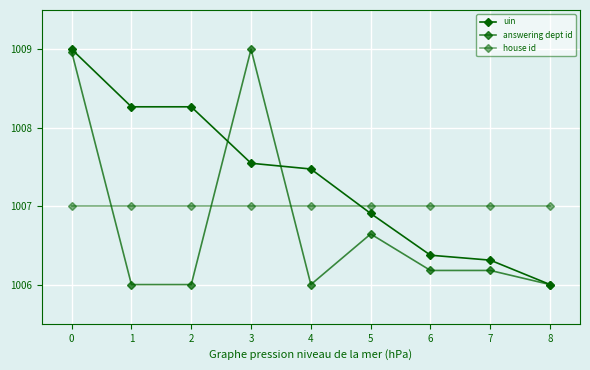

Does the chart have visible grid lines?

Yes